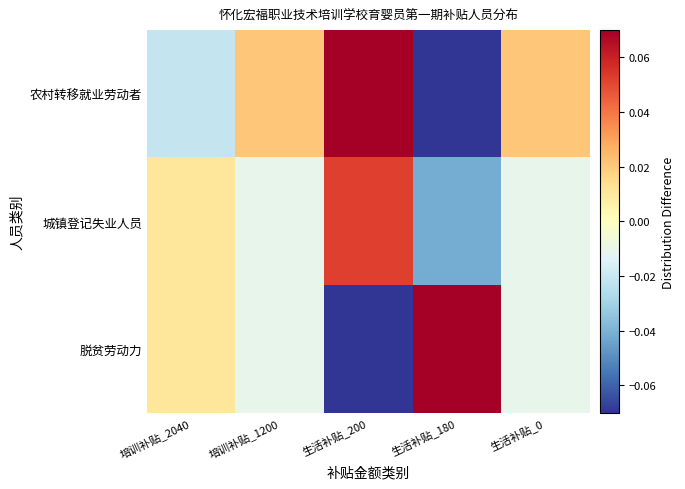

At how many categories does at least one series exceed 0?

5